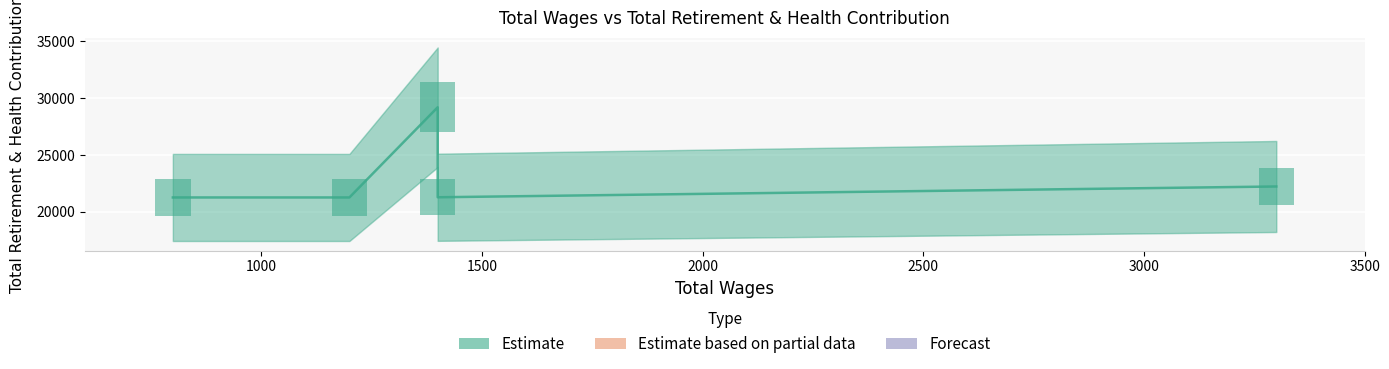

What is the maximum value shown in the chart?

29191